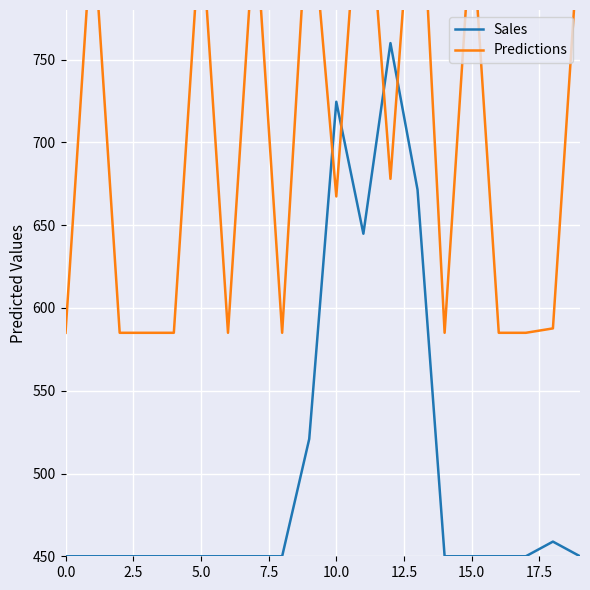

How many intersections are there between Predictions and Sales?

4